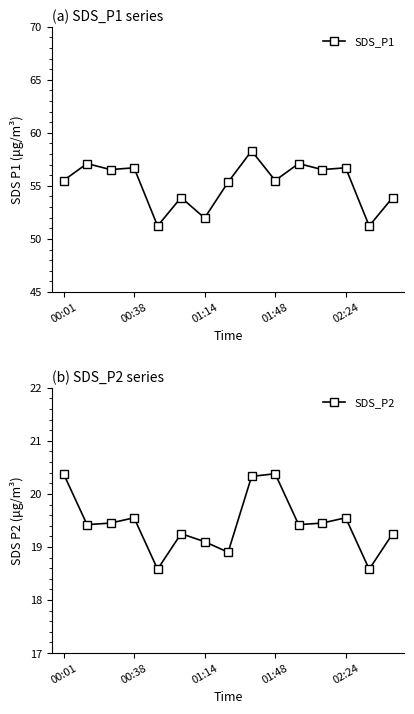

Where does the SDS_P1 series first go above 55?

00:01